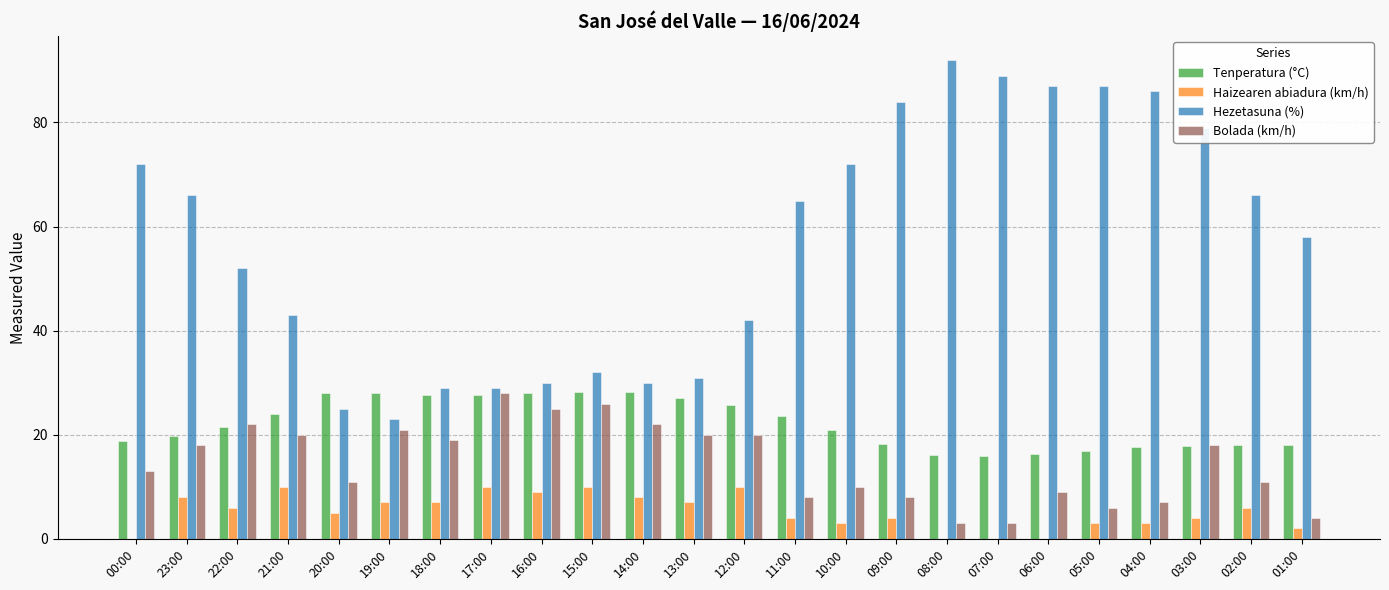

Are the bars horizontal?

No